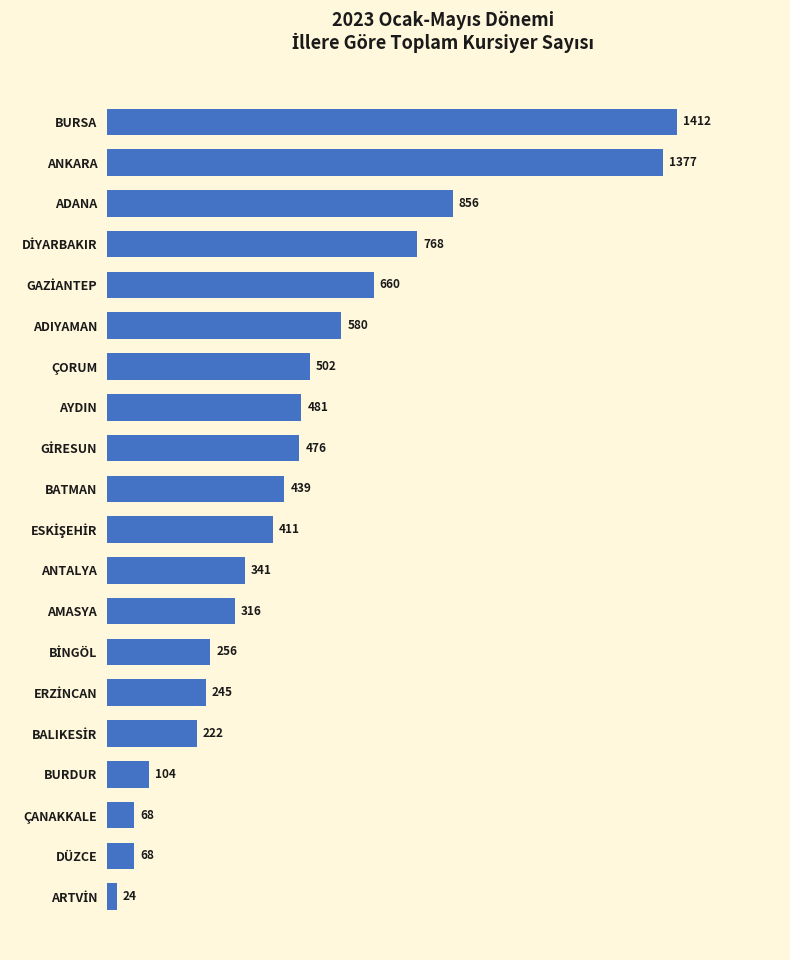

How many series are shown in this chart?

1